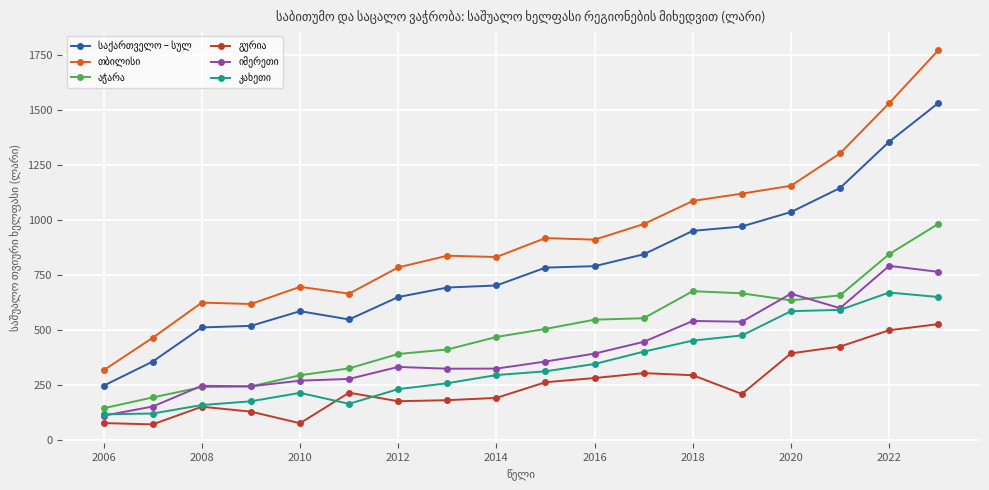

What is the maximum value shown in the chart?

1771.8